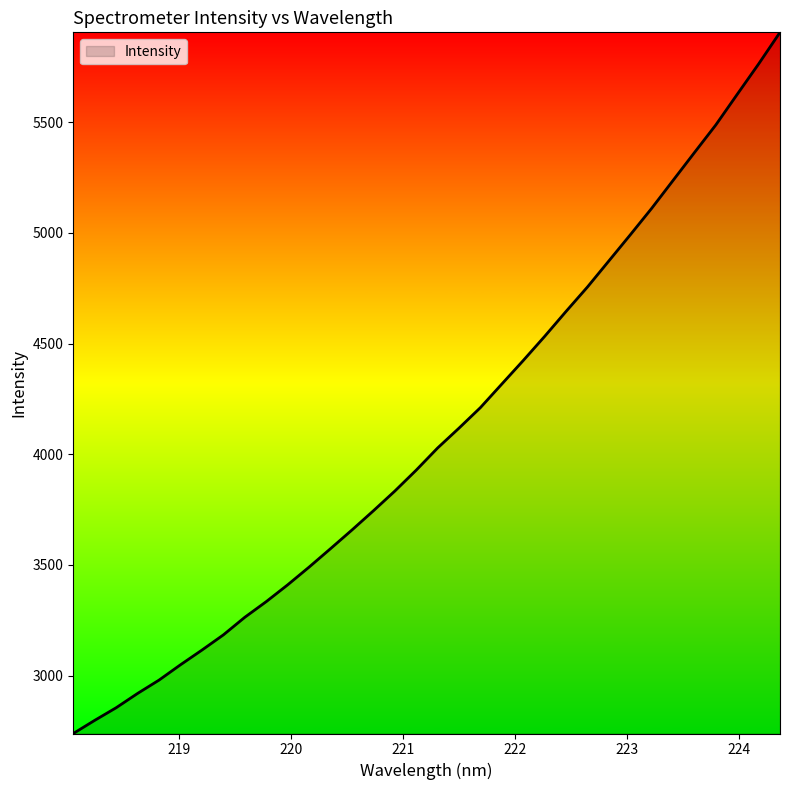

What is the maximum value shown in the chart?

5906.0